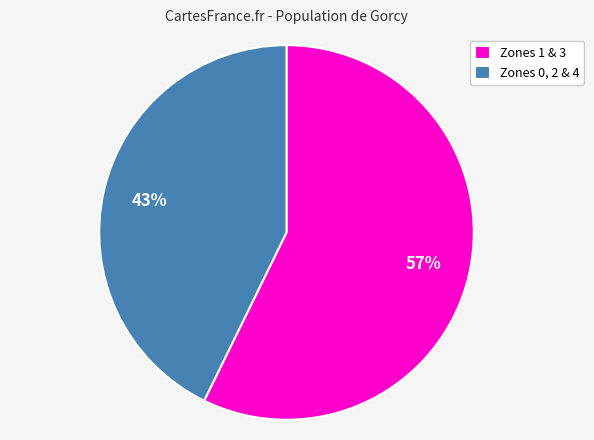

Rank the categories by value from highest to lowest.

Zones 1 & 3, Zones 0, 2 & 4